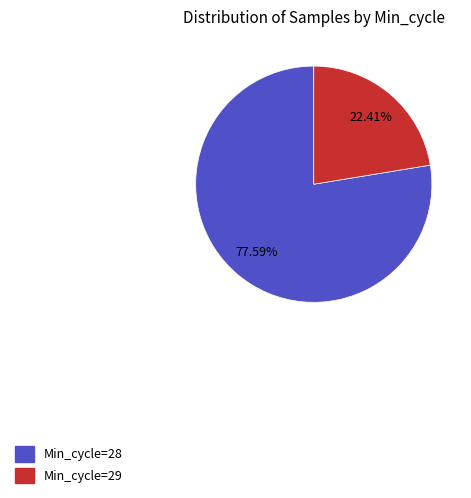

Does any single category account for the majority?

Yes